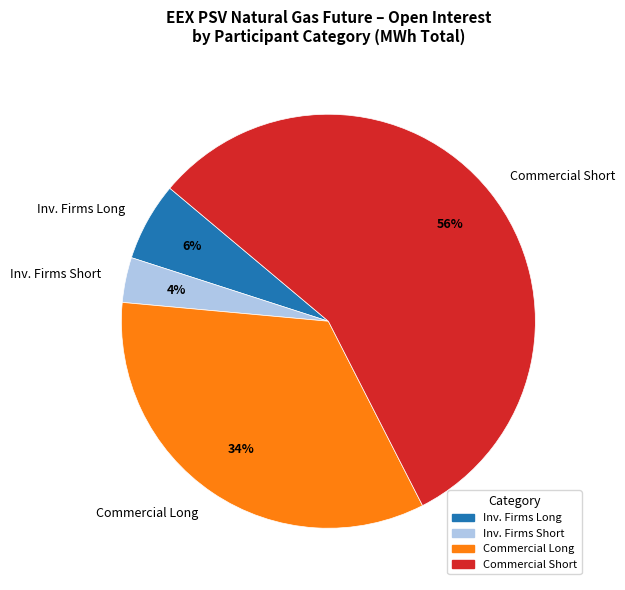

To the nearest percent, what portion does Inv. Firms Long represent?

6%